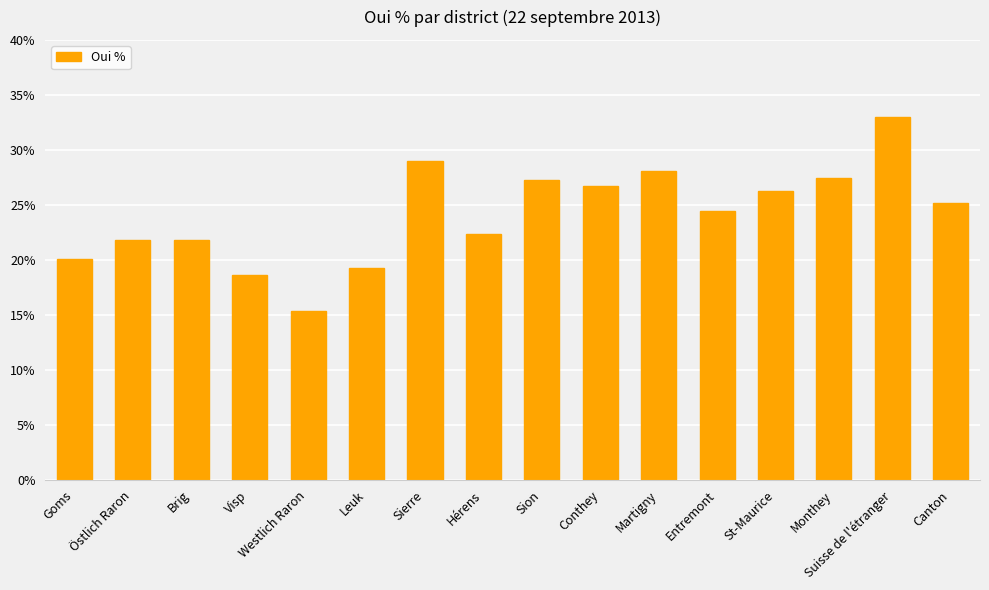

What position from the left is Westlich Raron?

5